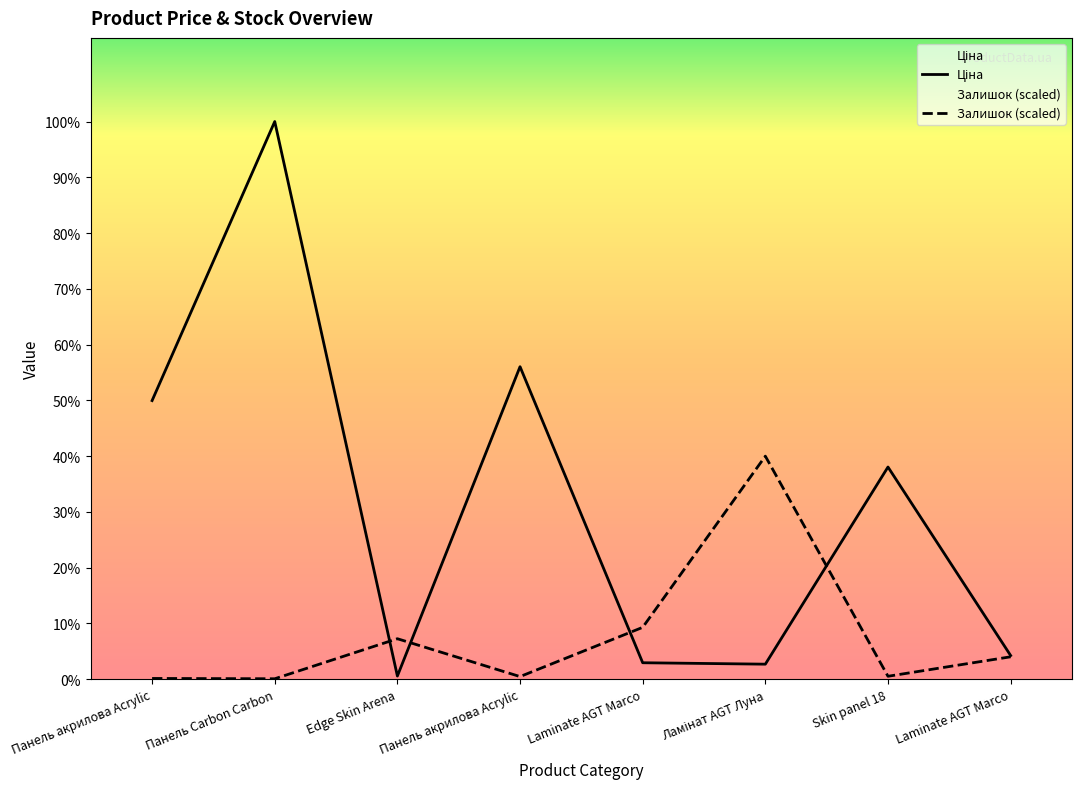

Is the value of Залишок at Панель Carbon Carbon greater than the value of Ціна at Laminate AGT Marco?

No